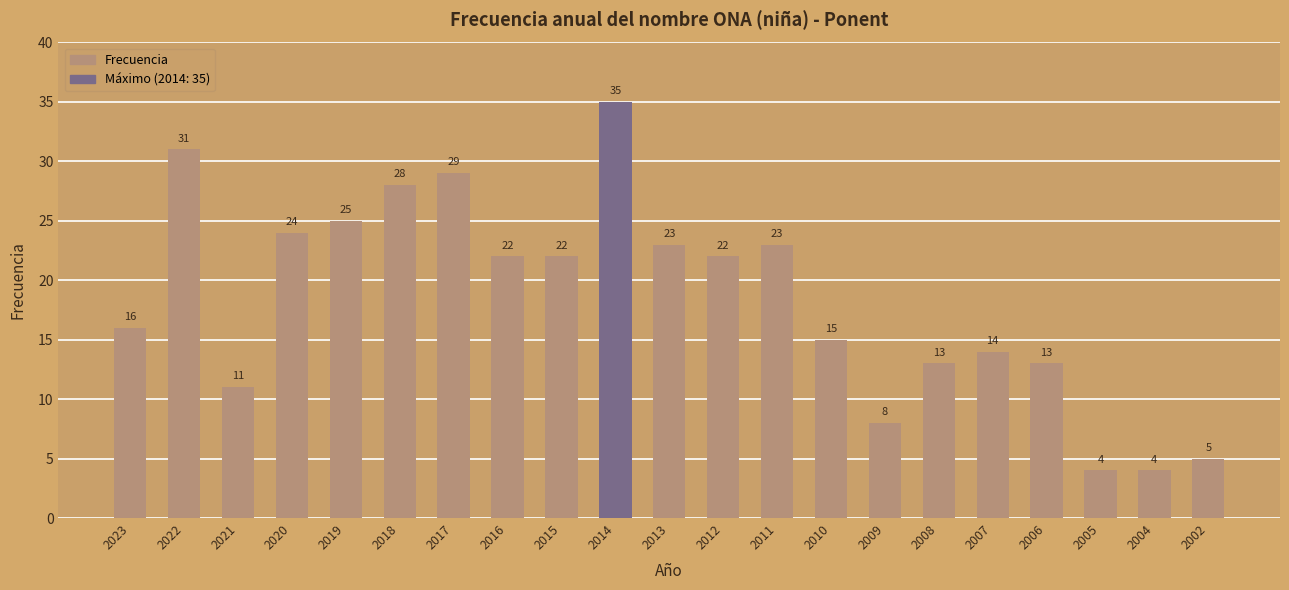

Reading left to right, what are all the values shown in this chart?

16	31	11	24	25	28	29	22	22	35	23	22	23	15	8	13	14	13	4	4	5